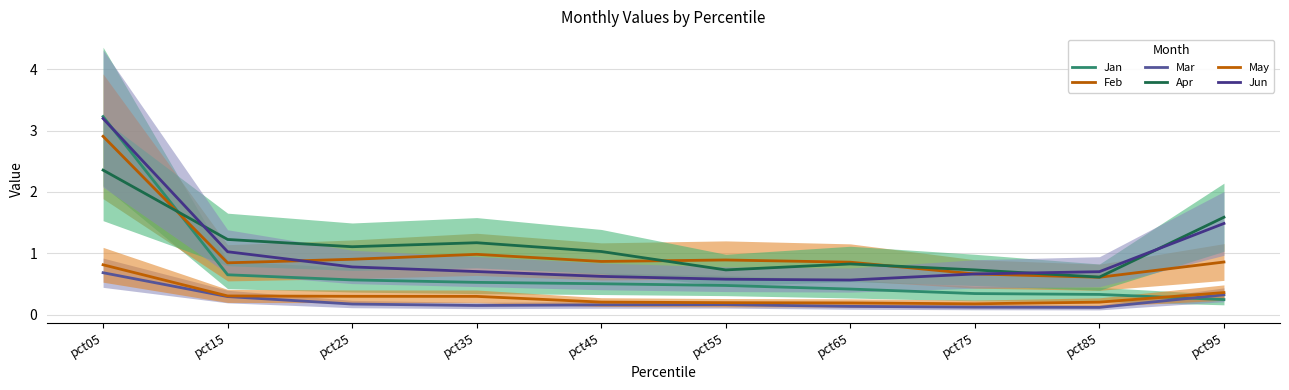

What is the value of the May point at the 4th from the left?

0.3